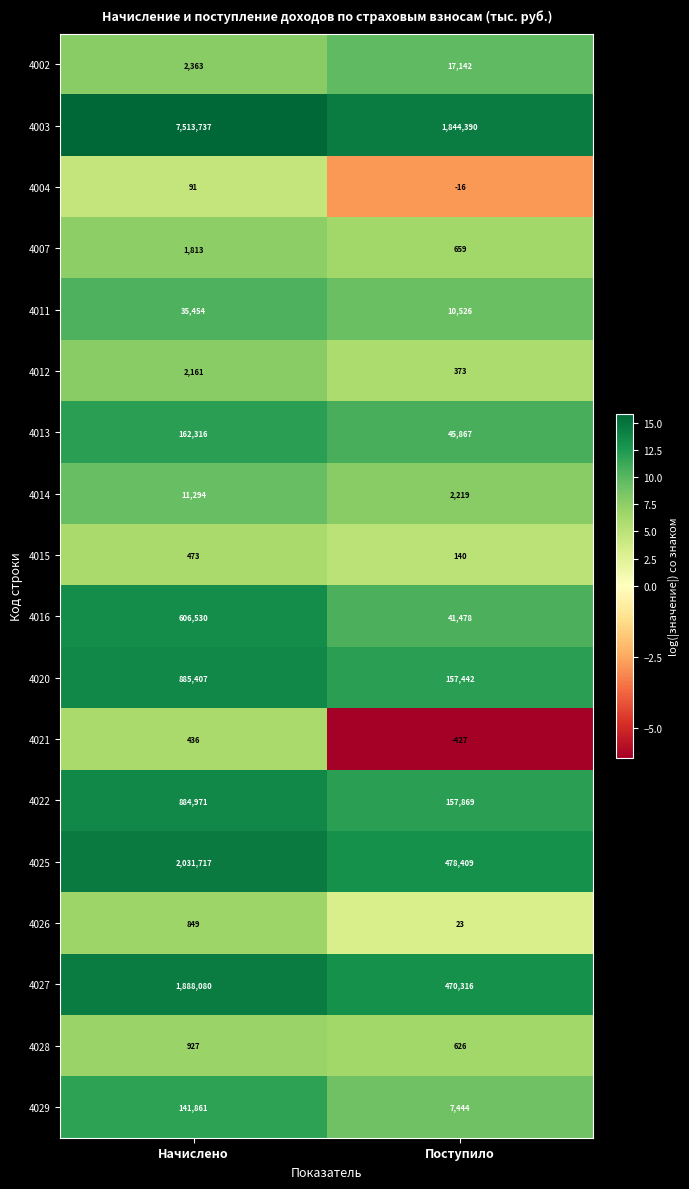

Which series has the widest spread of values?

4003